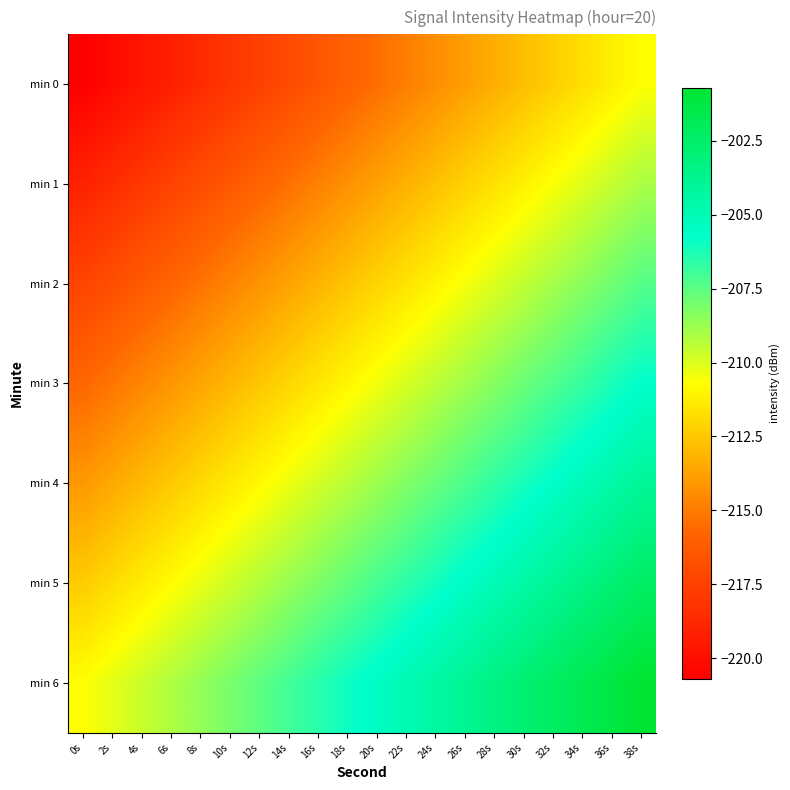

Reading right to left, what are all the values shown in this chart?

min 0: 38s=-210.7	36s=-211.2	34s=-211.8	32s=-212.3	30s=-212.8	28s=-213.3	26s=-213.9	24s=-214.4	22s=-214.9	20s=-215.4	18s=-216.0	16s=-216.5	14s=-217.0	12s=-217.5	10s=-218.1	8s=-218.6	6s=-219.1	4s=-219.7	2s=-220.2	0s=-220.7
min 1: 38s=-209.0	36s=-209.6	34s=-210.1	32s=-210.6	30s=-211.1	28s=-211.7	26s=-212.2	24s=-212.7	22s=-213.3	20s=-213.8	18s=-214.3	16s=-214.8	14s=-215.4	12s=-215.9	10s=-216.4	8s=-216.9	6s=-217.5	4s=-218.0	2s=-218.5	0s=-219.0
min 2: 38s=-207.4	36s=-207.9	34s=-208.4	32s=-209.0	30s=-209.5	28s=-210.0	26s=-210.5	24s=-211.1	22s=-211.6	20s=-212.1	18s=-212.6	16s=-213.2	14s=-213.7	12s=-214.2	10s=-214.7	8s=-215.3	6s=-215.8	4s=-216.3	2s=-216.8	0s=-217.4
min 3: 38s=-205.7	36s=-206.2	34s=-206.8	32s=-207.3	30s=-207.8	28s=-208.3	26s=-208.9	24s=-209.4	22s=-209.9	20s=-210.4	18s=-211.0	16s=-211.5	14s=-212.0	12s=-212.5	10s=-213.1	8s=-213.6	6s=-214.1	4s=-214.7	2s=-215.2	0s=-215.7
min 4: 38s=-204.0	36s=-204.6	34s=-205.1	32s=-205.6	30s=-206.1	28s=-206.7	26s=-207.2	24s=-207.7	22s=-208.3	20s=-208.8	18s=-209.3	16s=-209.8	14s=-210.4	12s=-210.9	10s=-211.4	8s=-211.9	6s=-212.5	4s=-213.0	2s=-213.5	0s=-214.0
min 5: 38s=-202.4	36s=-202.9	34s=-203.4	32s=-204.0	30s=-204.5	28s=-205.0	26s=-205.5	24s=-206.1	22s=-206.6	20s=-207.1	18s=-207.6	16s=-208.2	14s=-208.7	12s=-209.2	10s=-209.7	8s=-210.3	6s=-210.8	4s=-211.3	2s=-211.8	0s=-212.4
min 6: 38s=-200.7	36s=-201.2	34s=-201.8	32s=-202.3	30s=-202.8	28s=-203.3	26s=-203.9	24s=-204.4	22s=-204.9	20s=-205.4	18s=-206.0	16s=-206.5	14s=-207.0	12s=-207.5	10s=-208.1	8s=-208.6	6s=-209.1	4s=-209.7	2s=-210.2	0s=-210.7